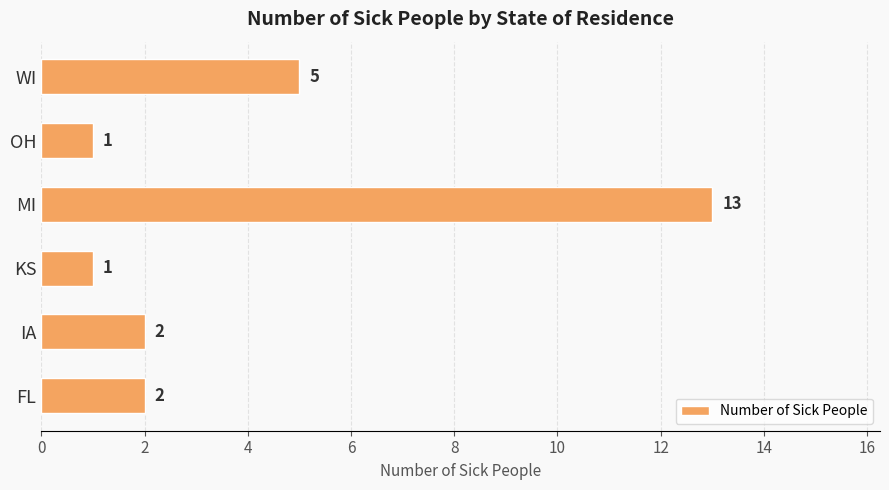

At which label is the value closest to 7?

WI